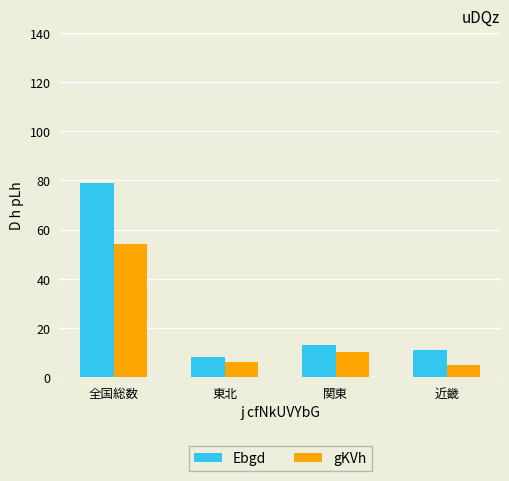

The value of Ebgd at 全国総数 is 31. True or false?

False